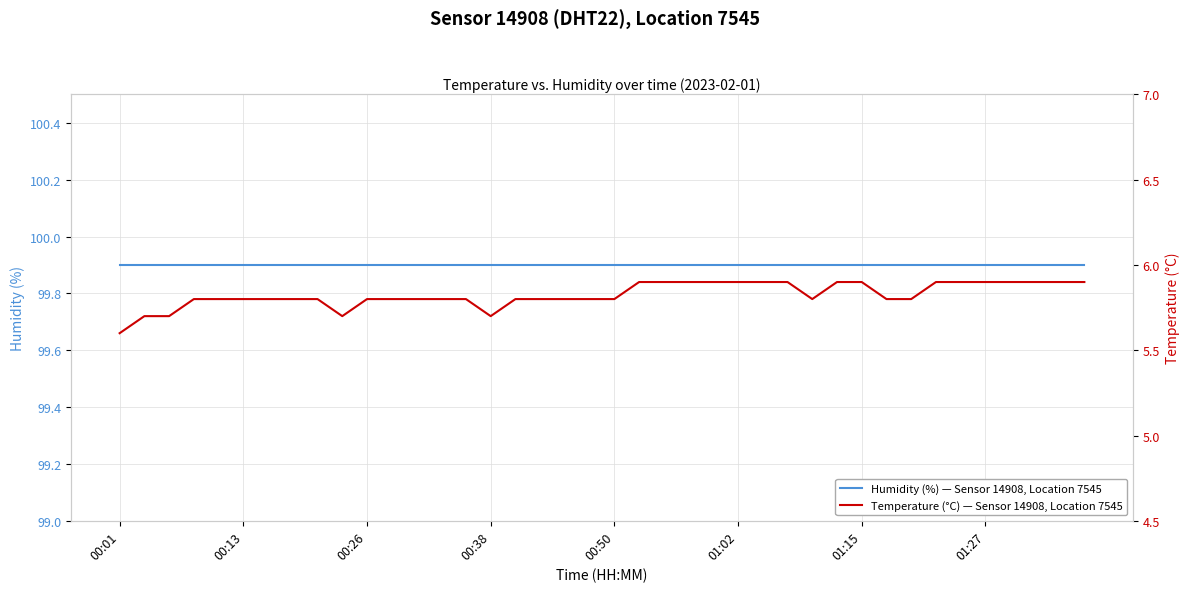

Read the Humidity (%) — Sensor 14908, Location 7545 value at 00:38.

99.9